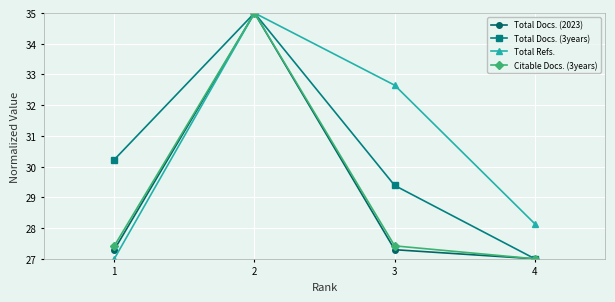

Is this an area chart (filled region under the line)?

No